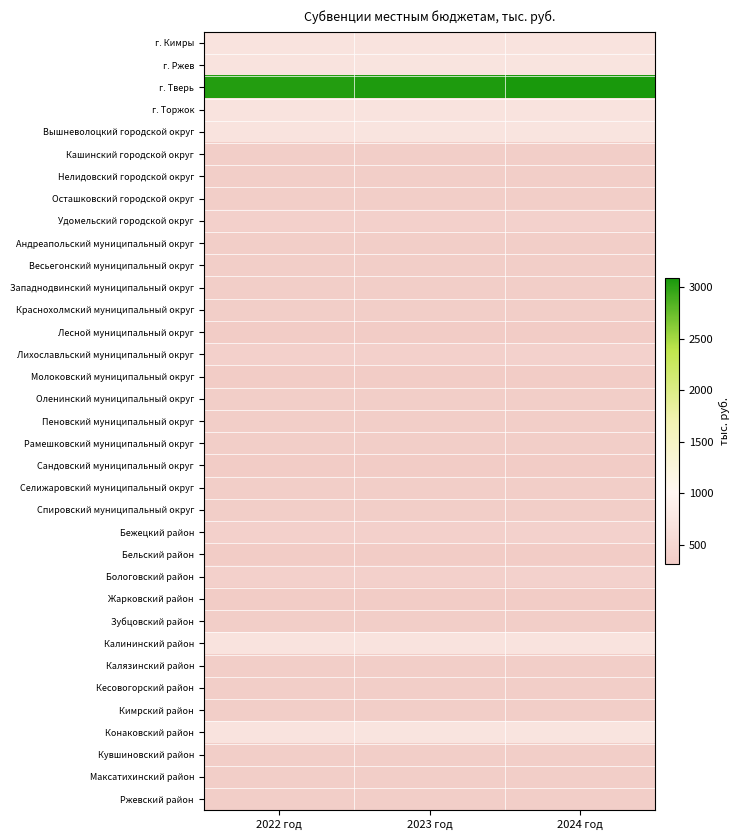

Rank the series by their maximum value, from lowest to highest.

Лесной муниципальный округ, Молоковский муниципальный округ, Сандовский муниципальный округ, Бельский район, Жарковский район, Кашинский городской округ, Нелидовский городской округ, Осташковский городской округ, Андреапольский муниципальный округ, Весьегонский муниципальный округ, Западнодвинский муниципальный округ, Краснохолмский муниципальный округ, Оленинский муниципальный округ, Пеновский муниципальный округ, Рамешковский муниципальный округ, Селижаровский муниципальный округ, Спировский муниципальный округ, Зубцовский район, Калязинский район, Кесовогорский район, Кимрский район, Кувшиновский район, Максатихинский район, Ржевский район, Удомельский городской округ, Лихославльский муниципальный округ, Бежецкий район, Бологовский район, г. Кимры, г. Торжок, Калининский район, г. Ржев, Вышневолоцкий городской округ, Конаковский район, г. Тверь